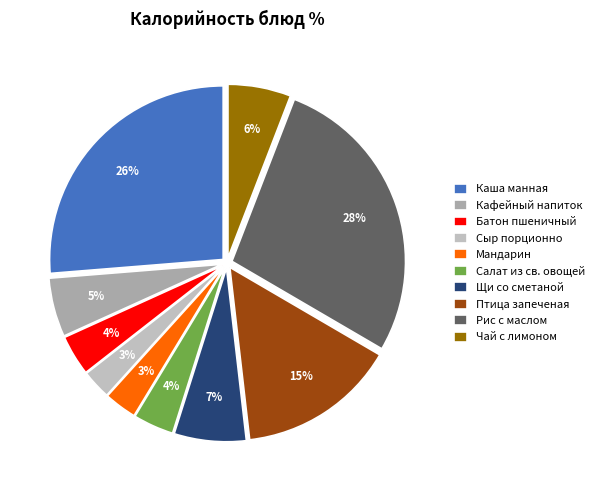

How many slices are in this pie chart?

10